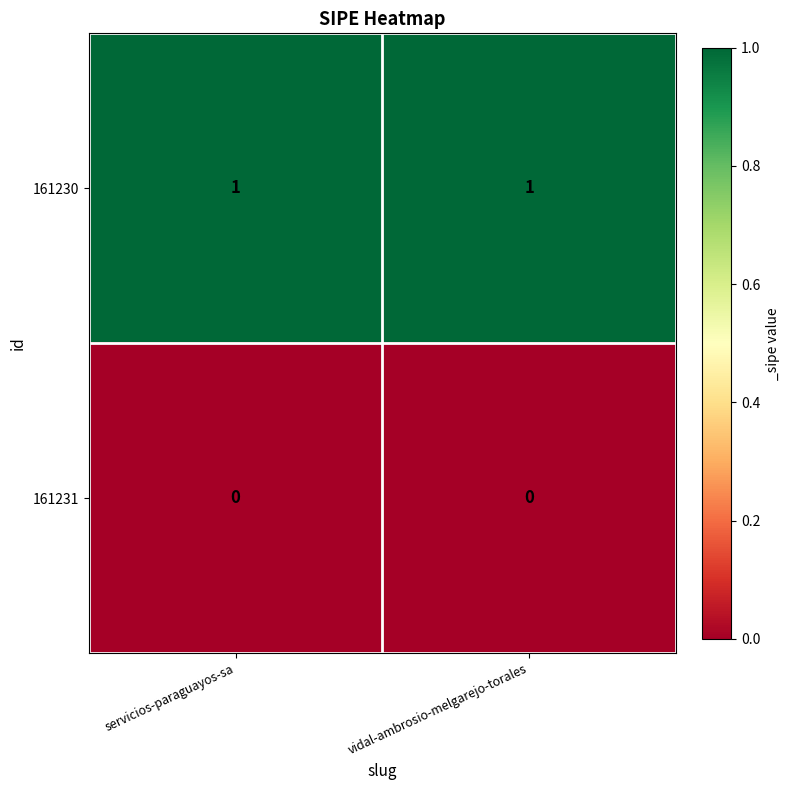

True or false: 161230 has a value of 1 at vidal-ambrosio-melgarejo-torales.

True